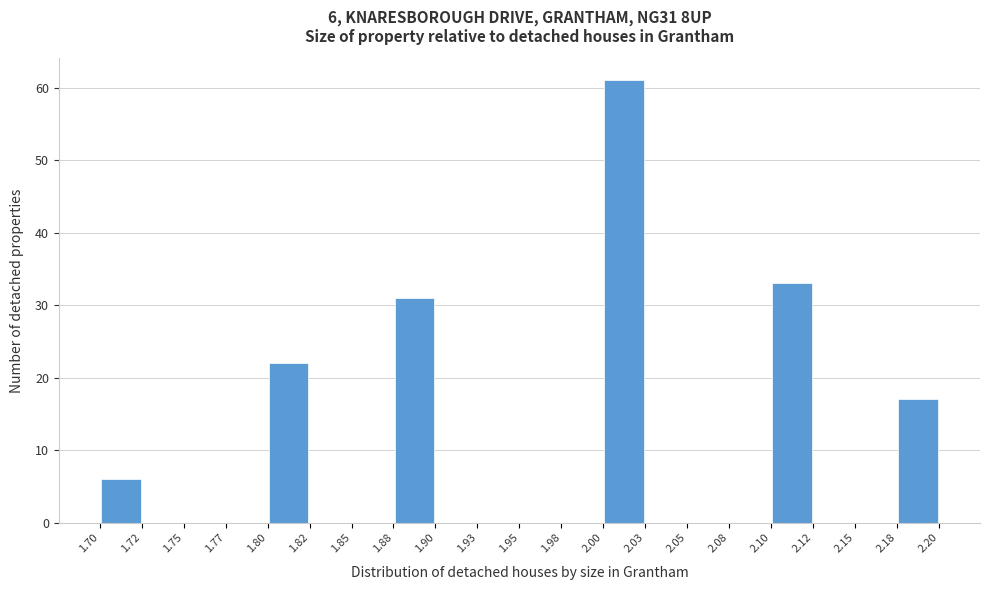

Which range on the x-axis has the tallest bar?

2.00 to 2.03